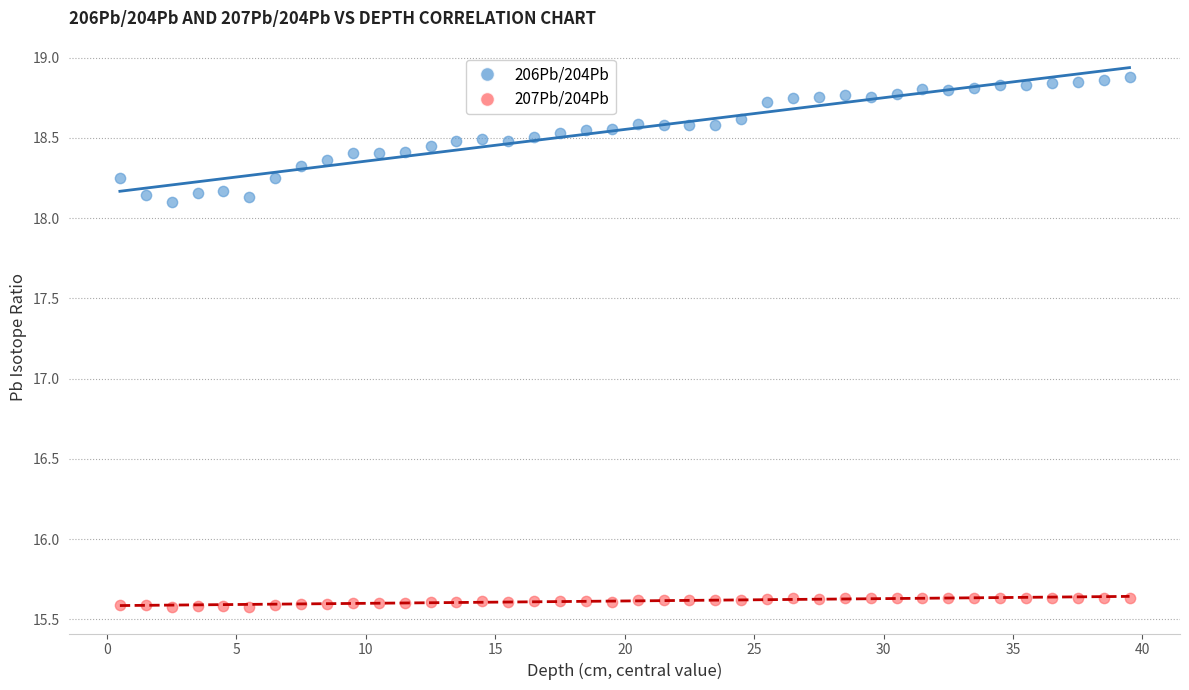

Which series has the largest Y range (max minus min)?

206Pb/204Pb